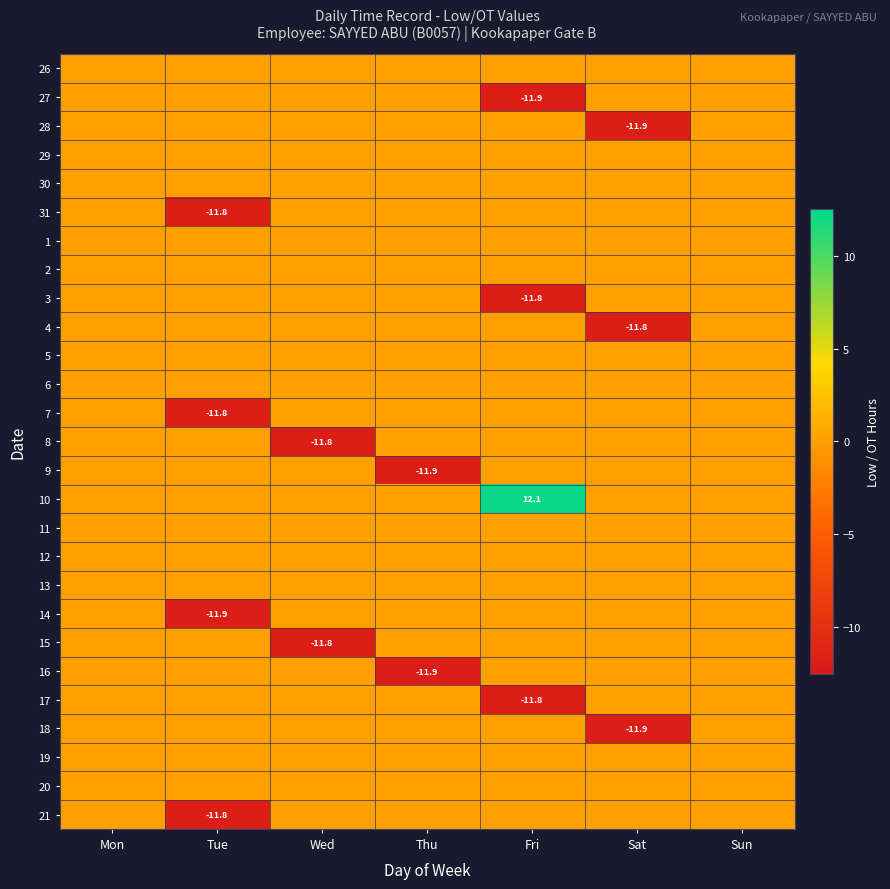

True or false: 8 has a value of -6.1 at Wed.

False